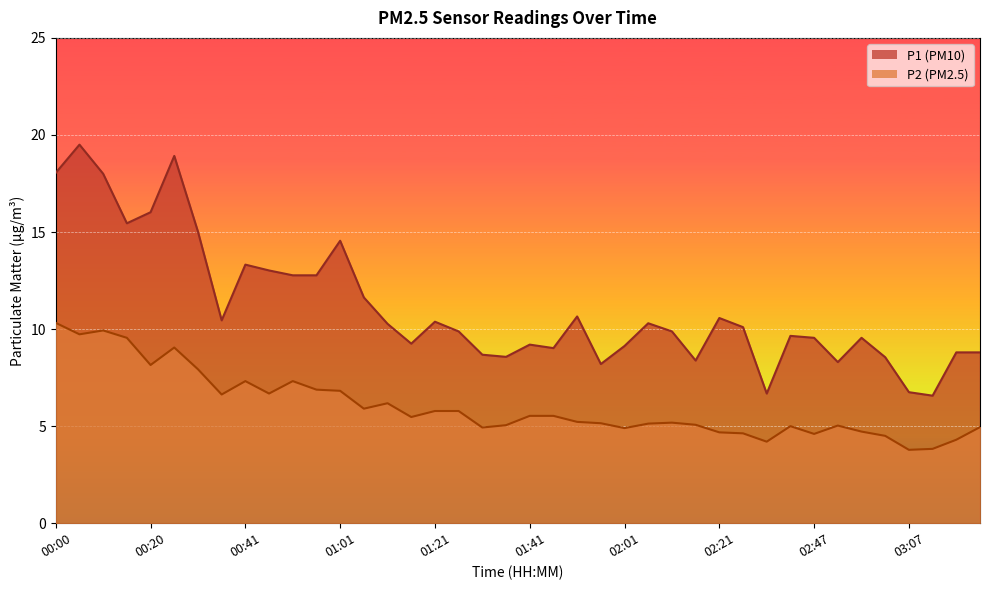

Reading left to right, extract all data points from this chart.

P1: 18.1	19.5	18.0	15.4	16.0	18.9	15.0	10.4	13.3	13.0	12.8	12.8	14.6	11.6	10.3	9.2	10.4	9.9	8.7	8.6	9.2	9.0	10.7	8.2	9.1	10.3	9.9	8.4	10.6	10.1	6.7	9.7	9.6	8.3	9.6	8.6	6.8	6.6	8.8	8.8
P2: 10.3	9.7	9.9	9.6	8.2	9.1	7.9	6.6	7.3	6.7	7.3	6.9	6.8	5.9	6.2	5.5	5.8	5.8	4.9	5.0	5.5	5.5	5.2	5.2	4.9	5.1	5.2	5.1	4.7	4.6	4.2	5.0	4.6	5.0	4.7	4.5	3.8	3.8	4.3	5.0